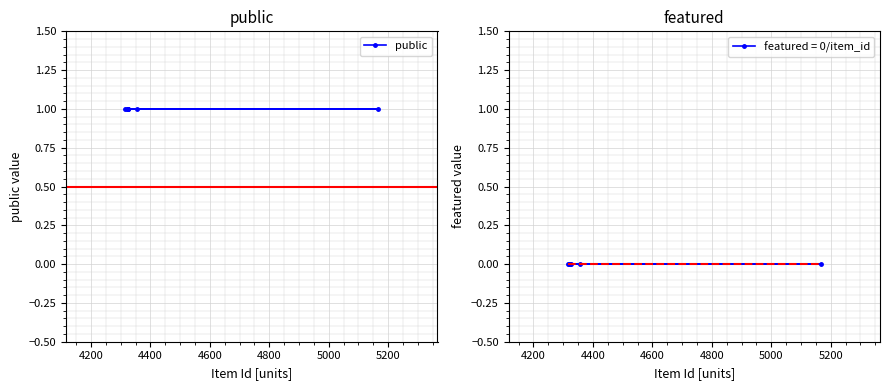

The value of public at 4324 is 1. True or false?

True